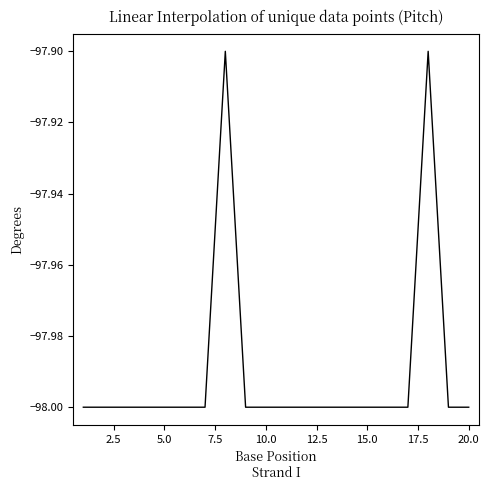

What is the greatest value displayed?

-97.9